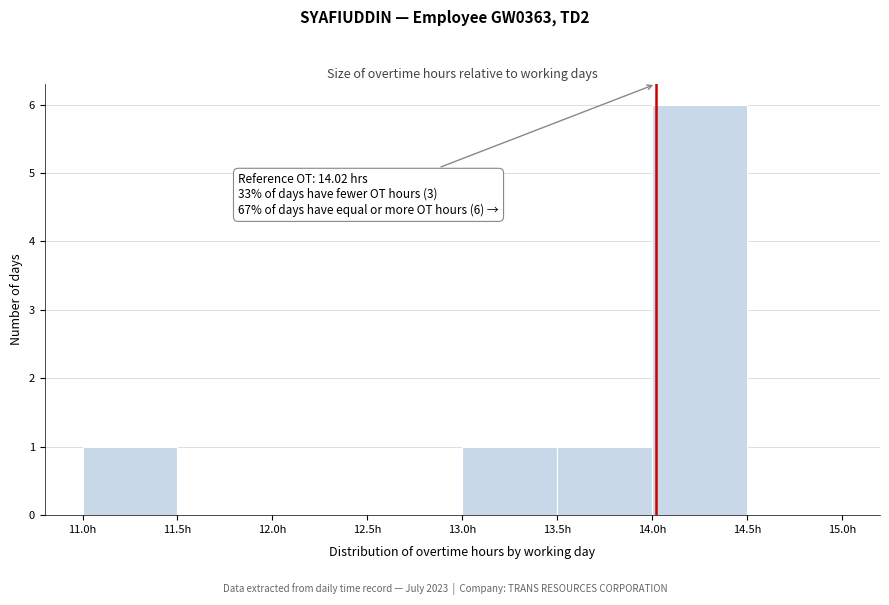

Which range on the x-axis has the tallest bar?

14.0 to 14.5